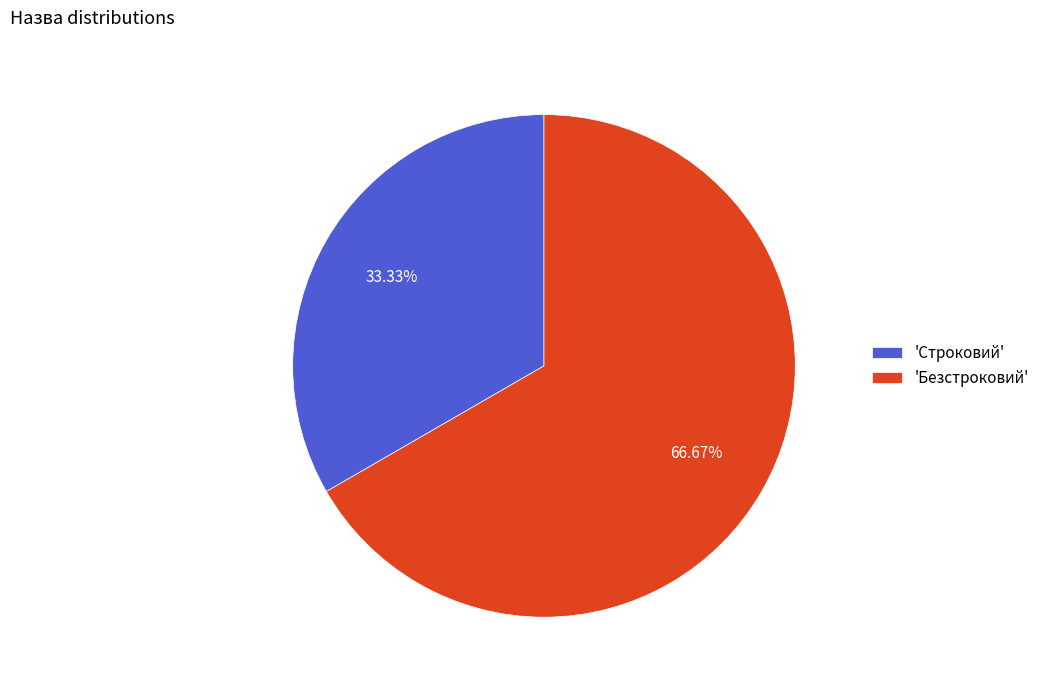

Which has a higher value, 'Безстроковий' or 'Строковий'?

'Безстроковий'